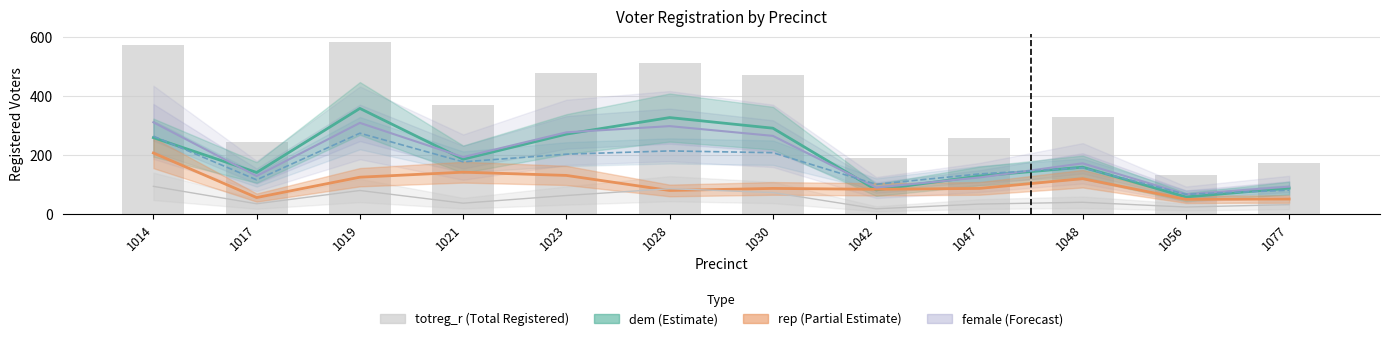

Is it true that the value at 1047 is 128?

False